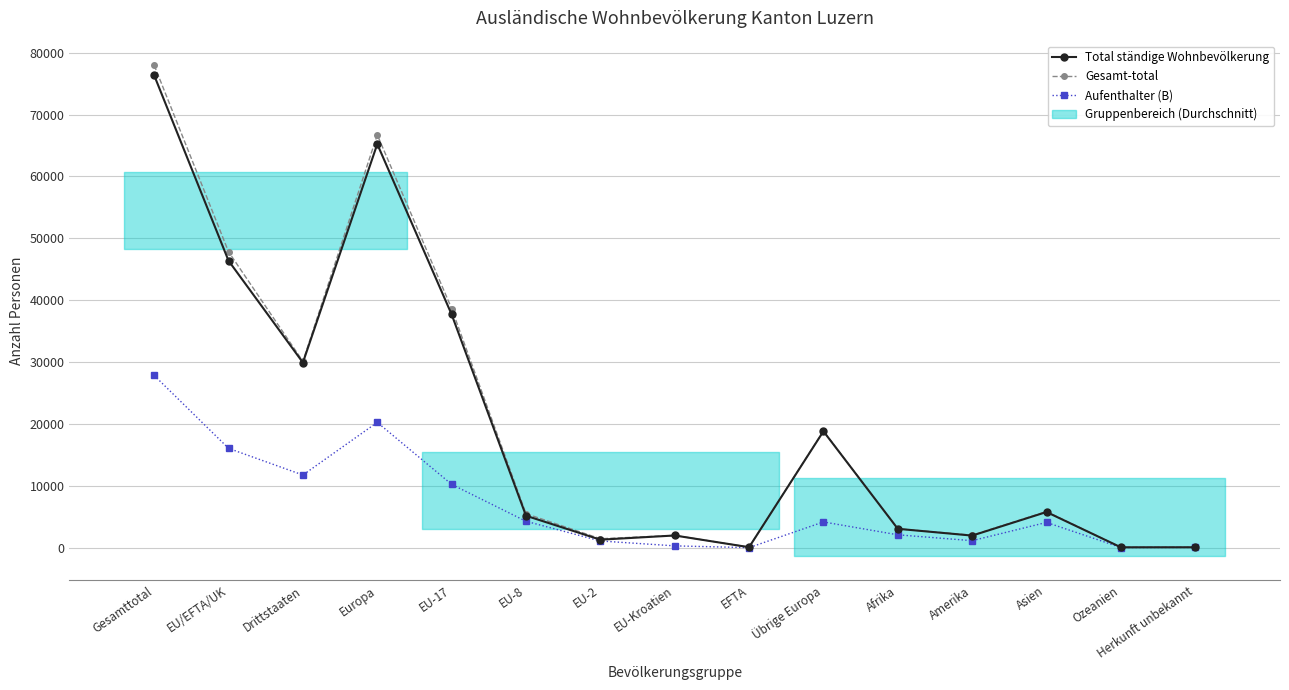

At how many categories does at least one series exceed 27567?

5